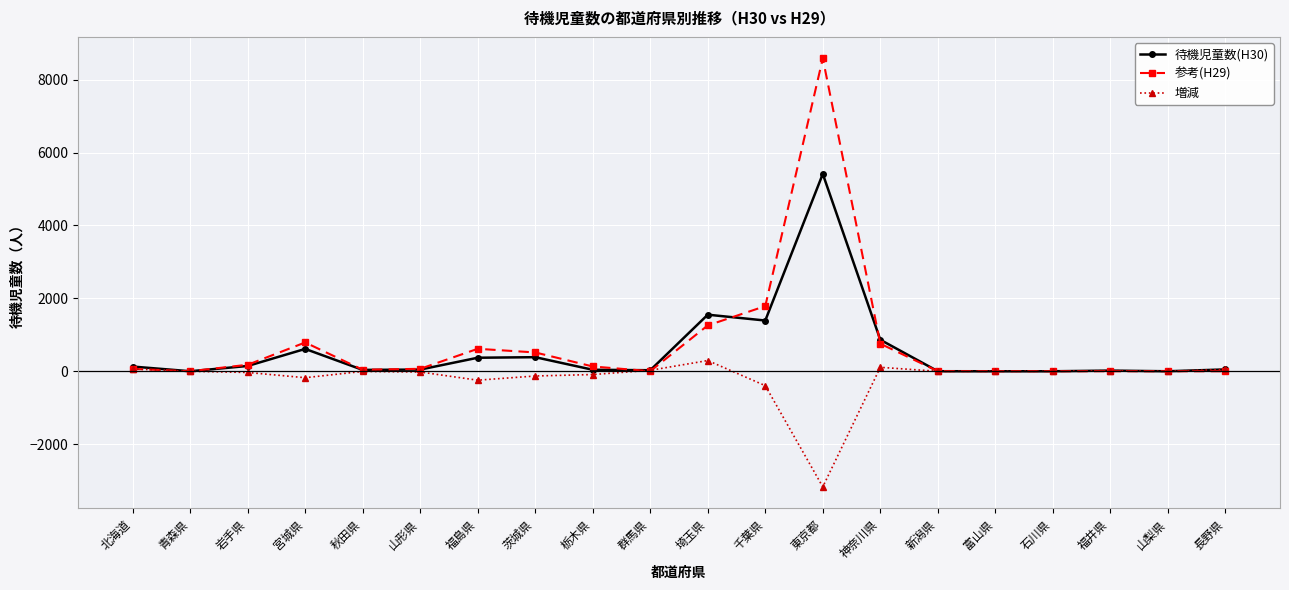

What are all the series names shown in the legend?

待機児童数(H30), 参考(H29), 増減